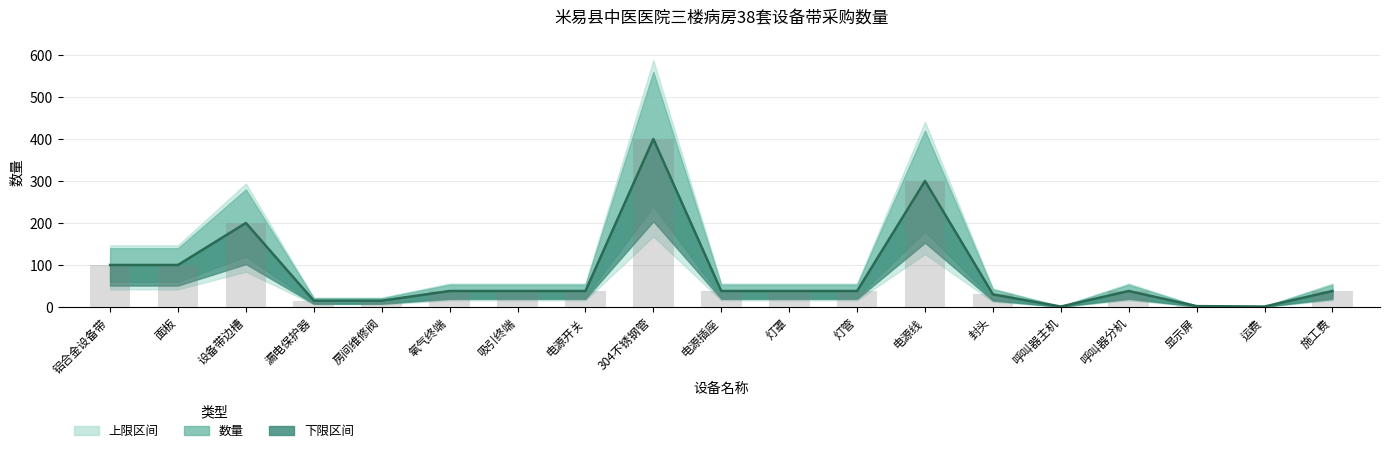

What is the average value?

77